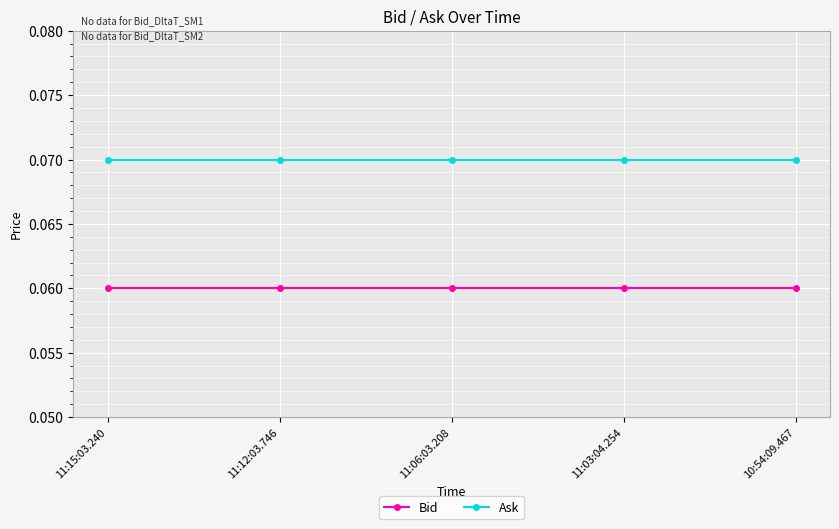

The Bid series shows 0.0 at 11:15:03.240. True or false?

False